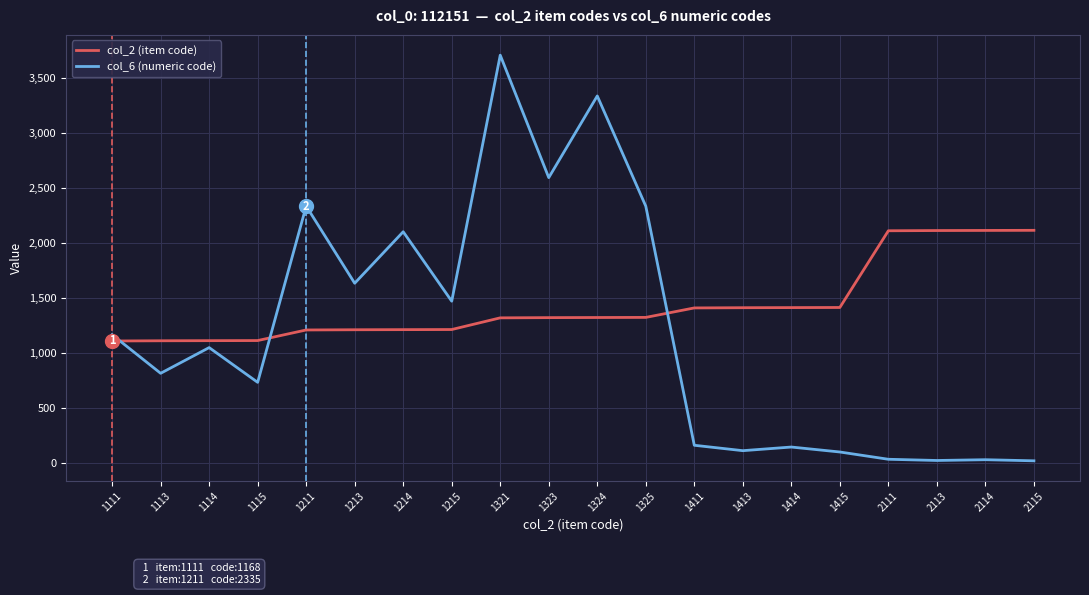

What is the average value of the col_2 (item code) series?

1435